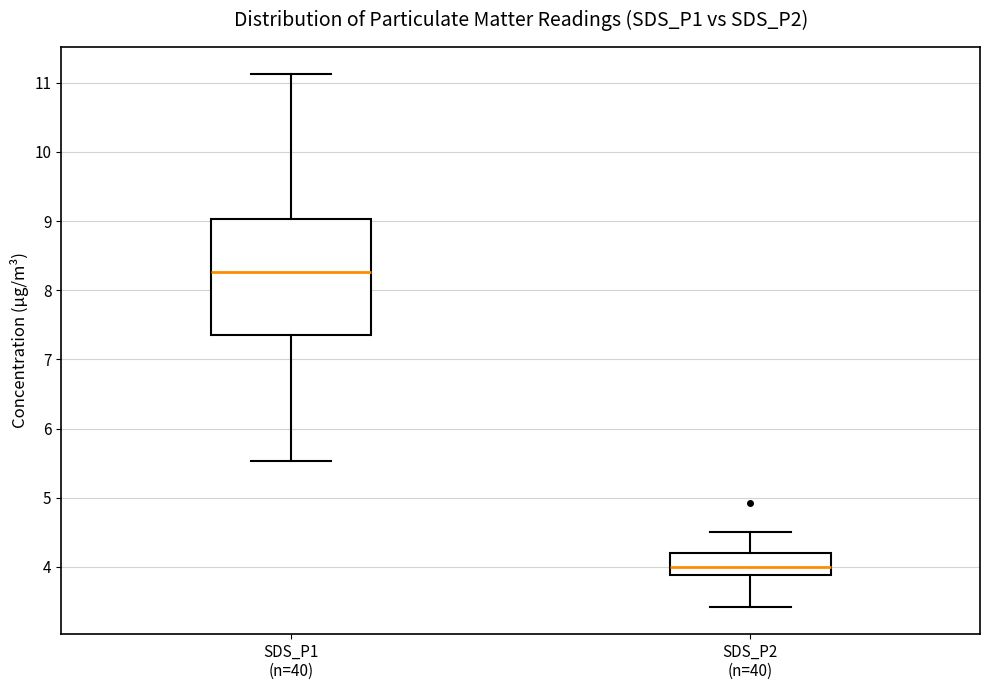

Comparing the boxes themselves (not the whiskers), which one is the tallest?

SDS_P1 (n=40)